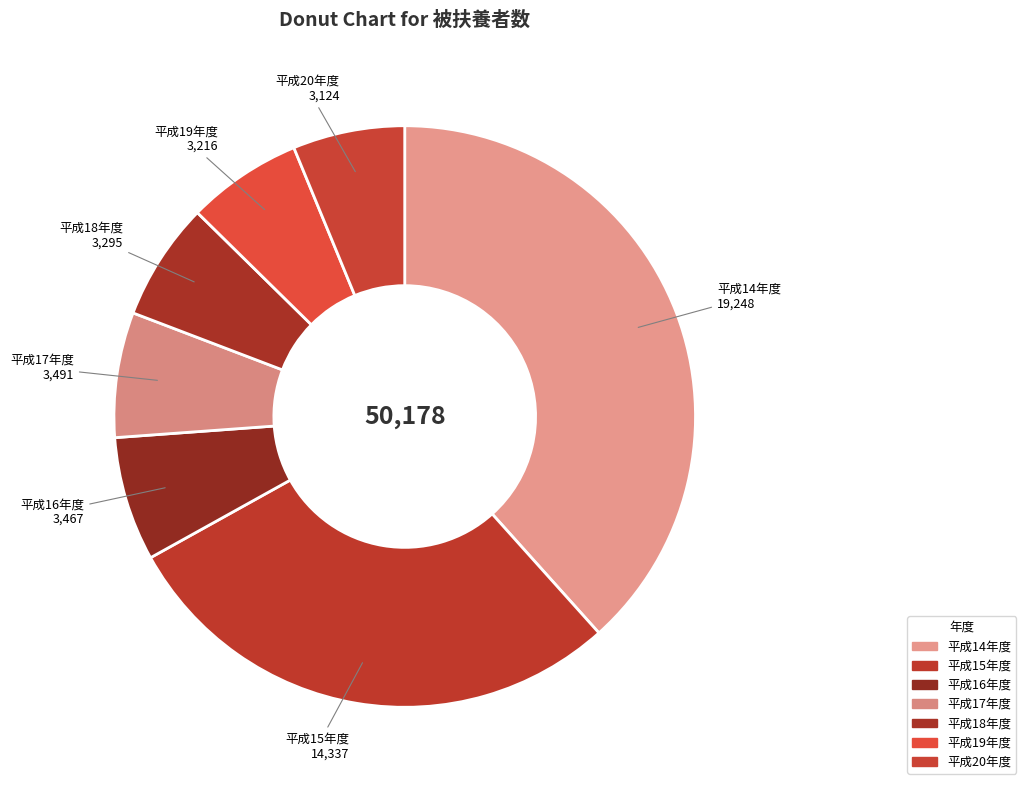

True or false: 平成16年度 accounts for 7% of the total.

True